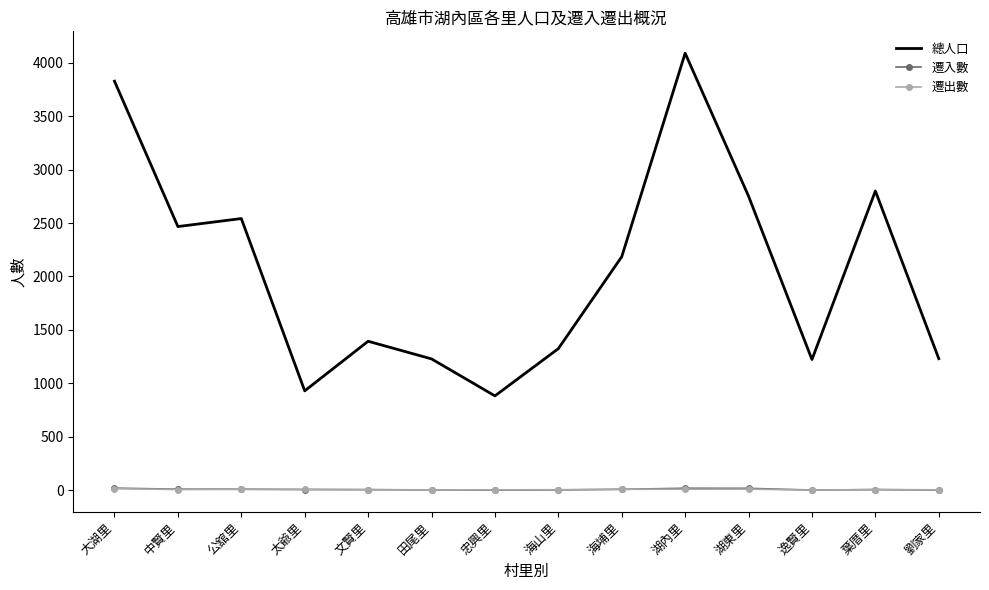

What is the total value across all series at 湖內里?

4118